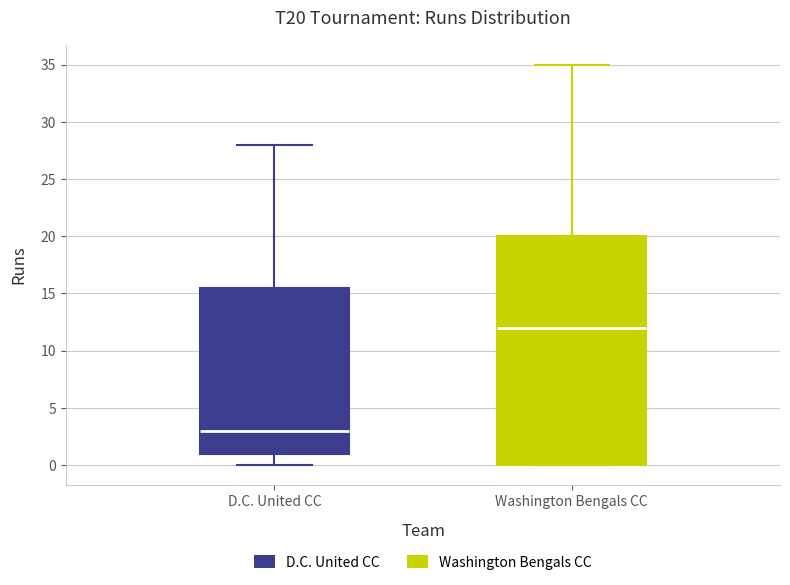

Reading left to right, transcribe this box plot: for each box, give where its median line is, the range the box spans, and where its two whiskers end, as read against the y-axis. The values are not printed on the chart, so give them approximately, as read against the axis.

D.C. United CC: median 3.0, box 1.0 to 15.5, whiskers 0.0 to 28.0
Washington Bengals CC: median 12.0, box 0.0 to 20.0, whiskers 0.0 to 35.0